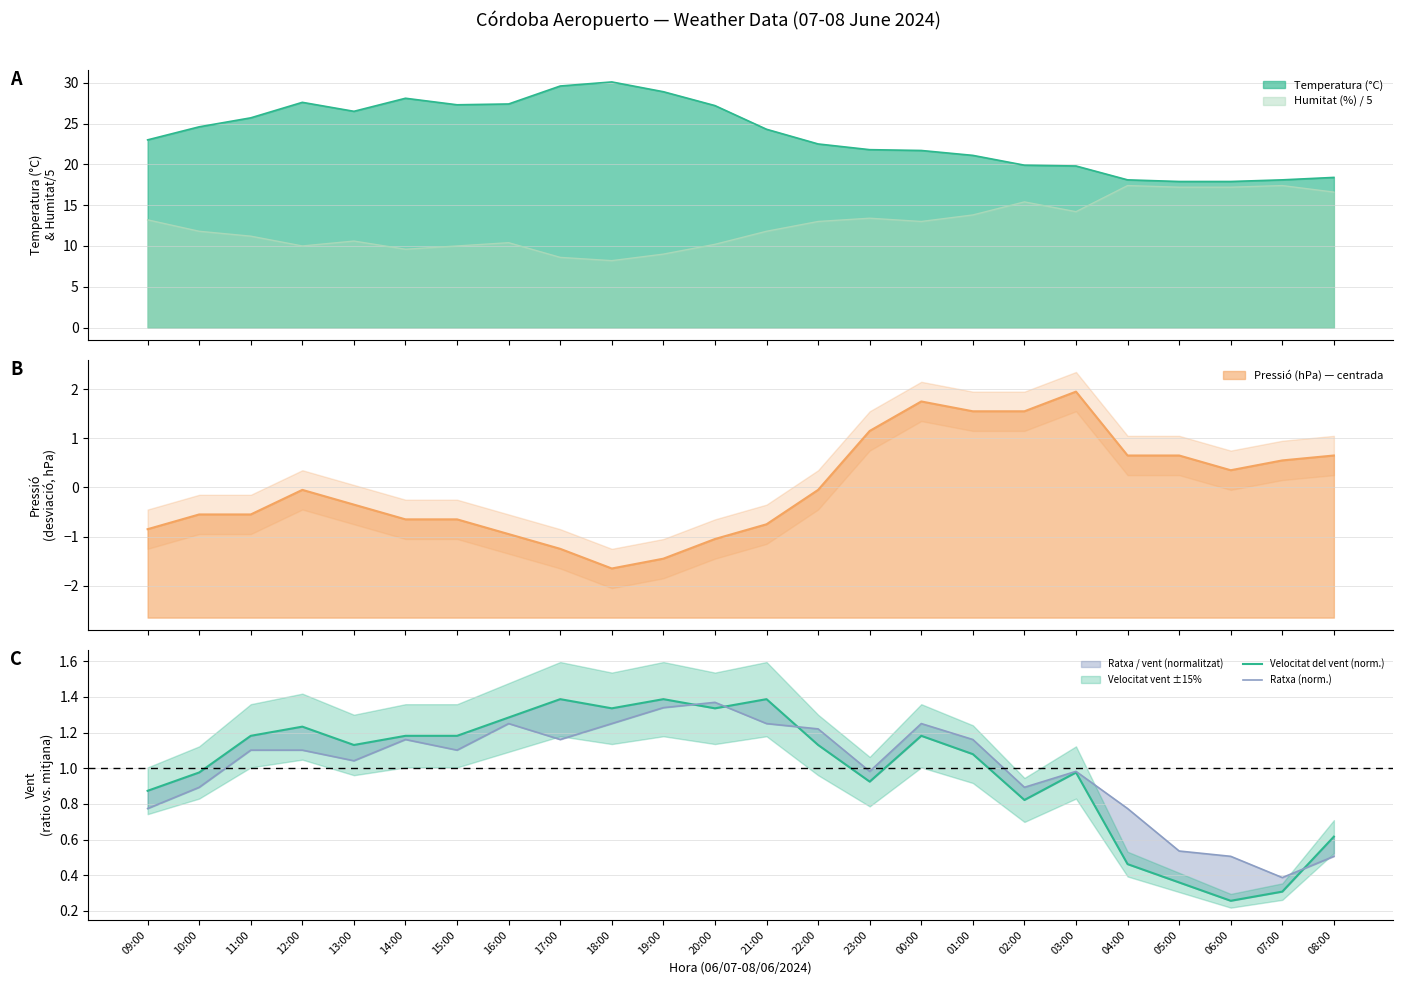

Is the value of Velocitat del vent (norm.) at 23:00 greater than the value of Ratxa (norm.) at 19:00?

No